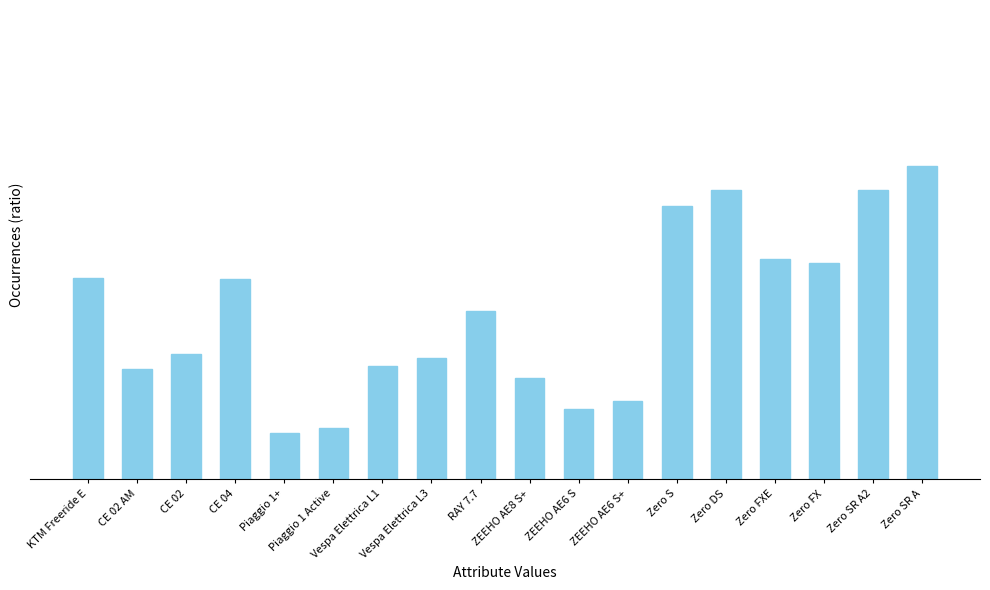

Approximately how many times larger is the value at RAY 7.7 compared to Zero S?

0.6